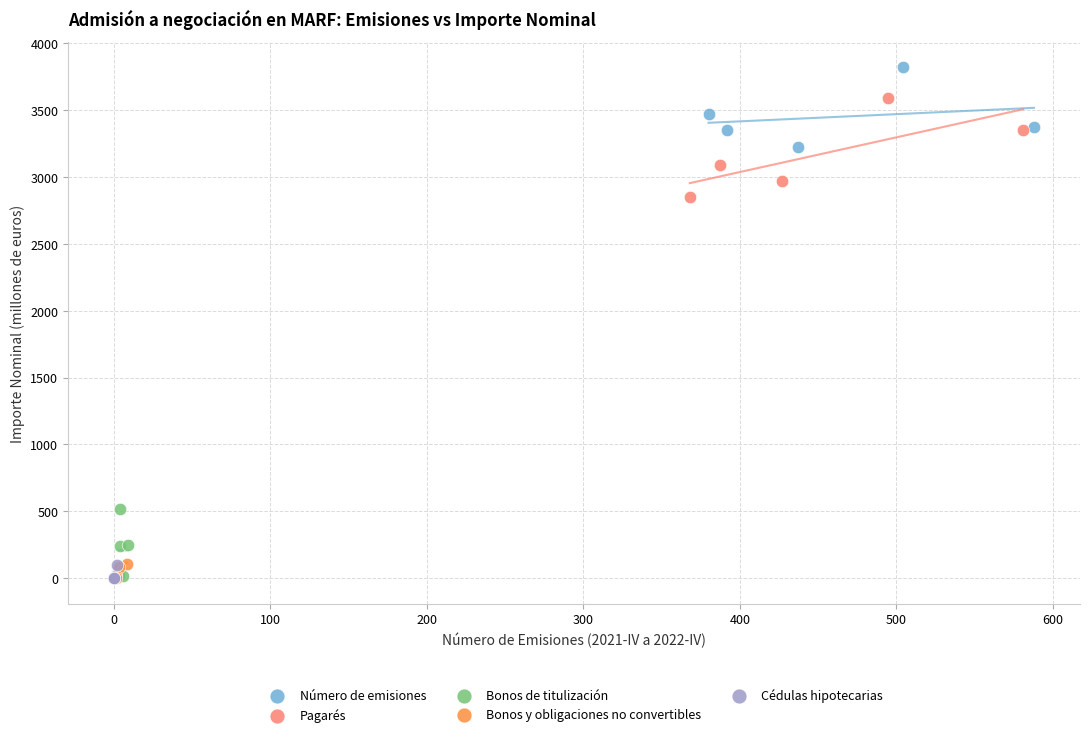

Which series contains the highest Y value?

Número de emisiones